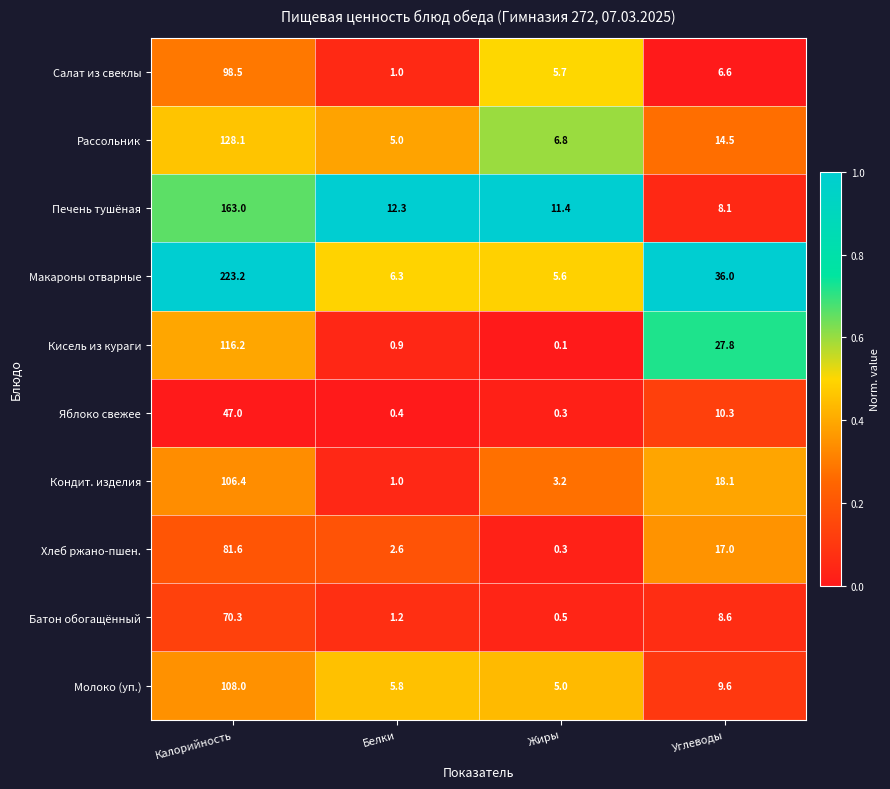

At how many categories does at least one series exceed 0?

4